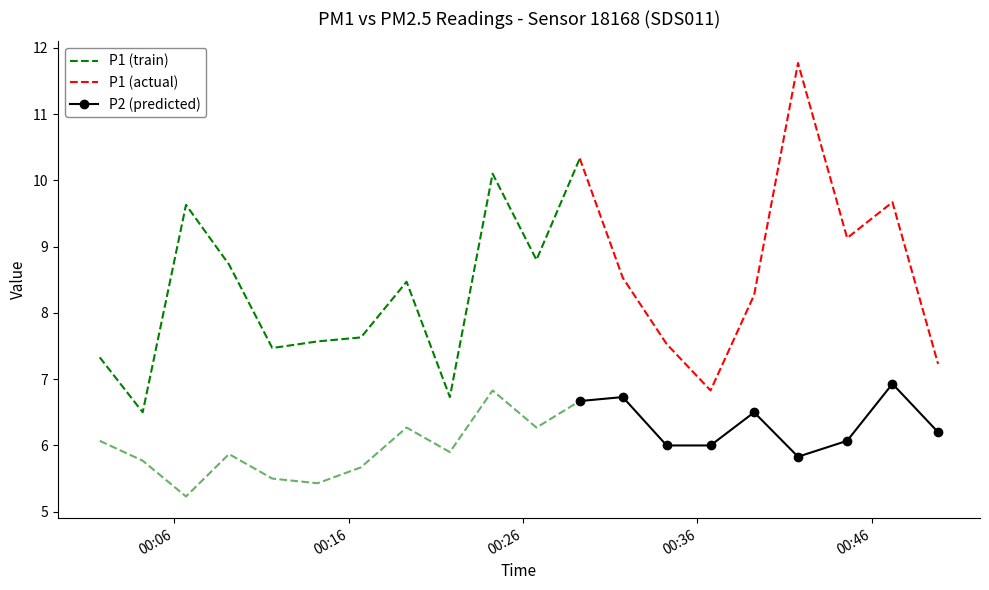

What is the value of the P1 point at the 6th from the left?

7.6